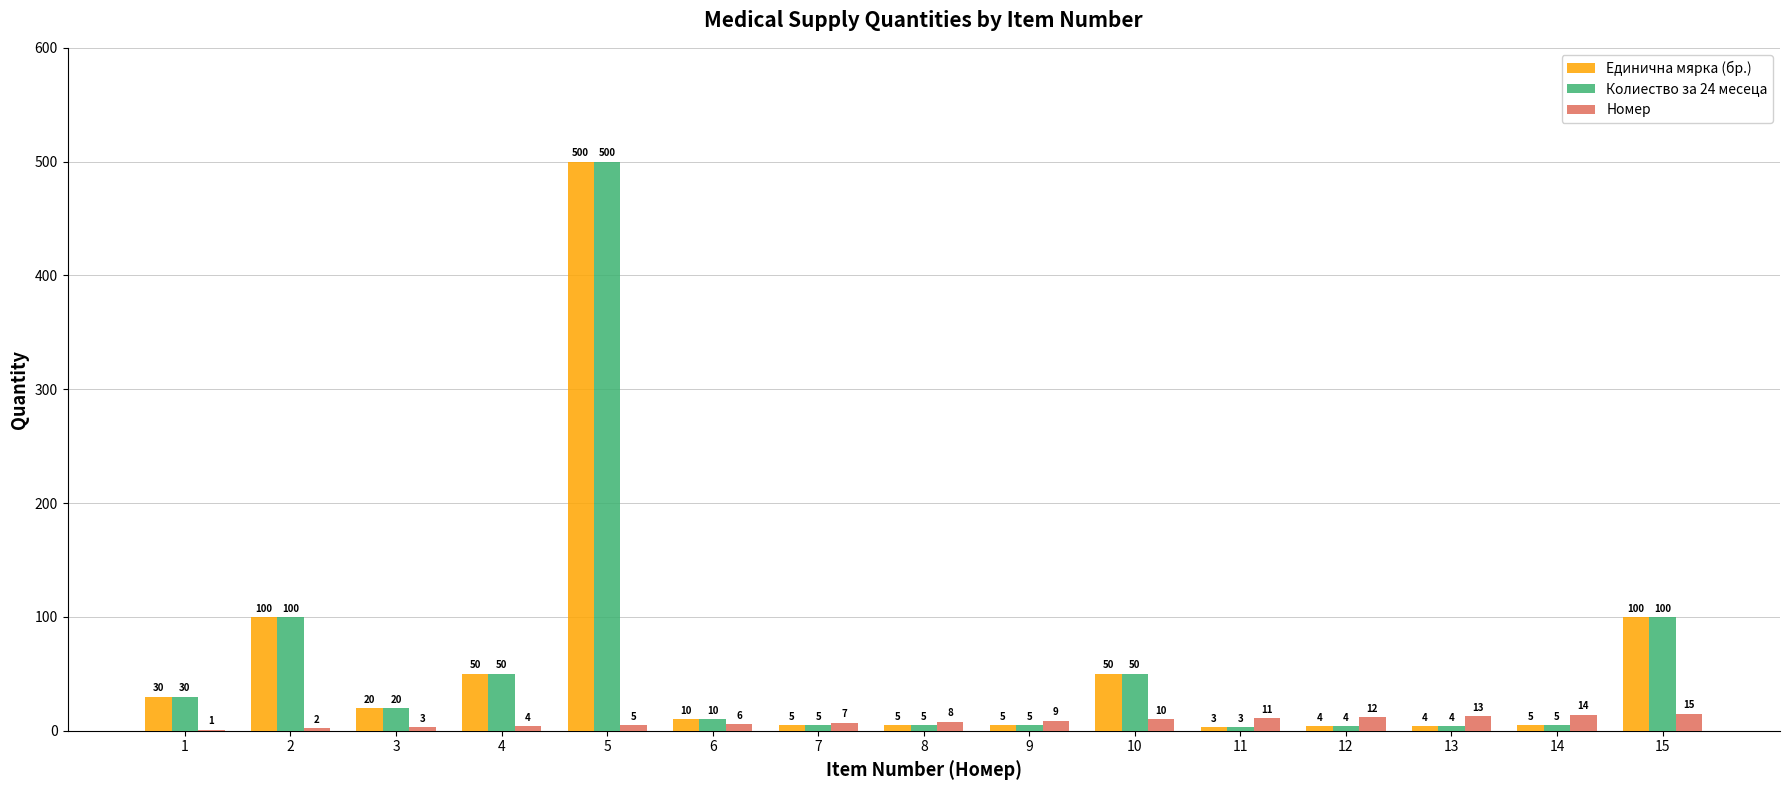

What value does the Колиество за 24 месеца series have at 5?

500